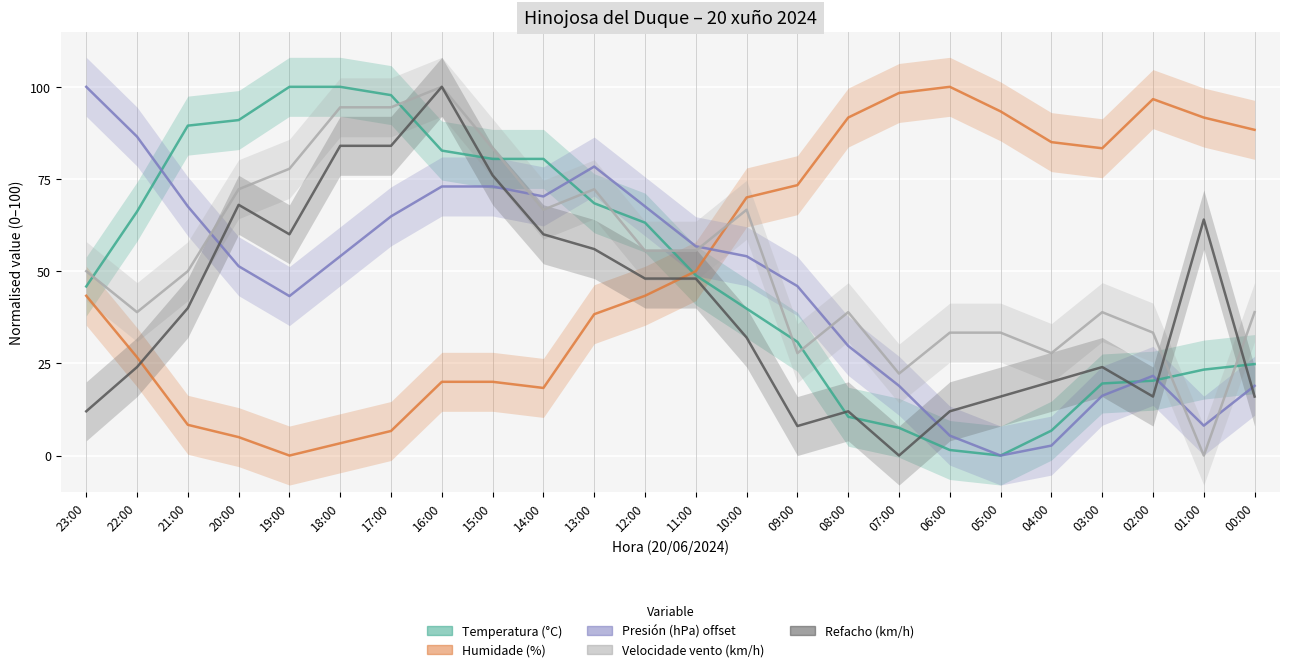

True or false: Humidade (%) has more than 0 interior local peaks.

True